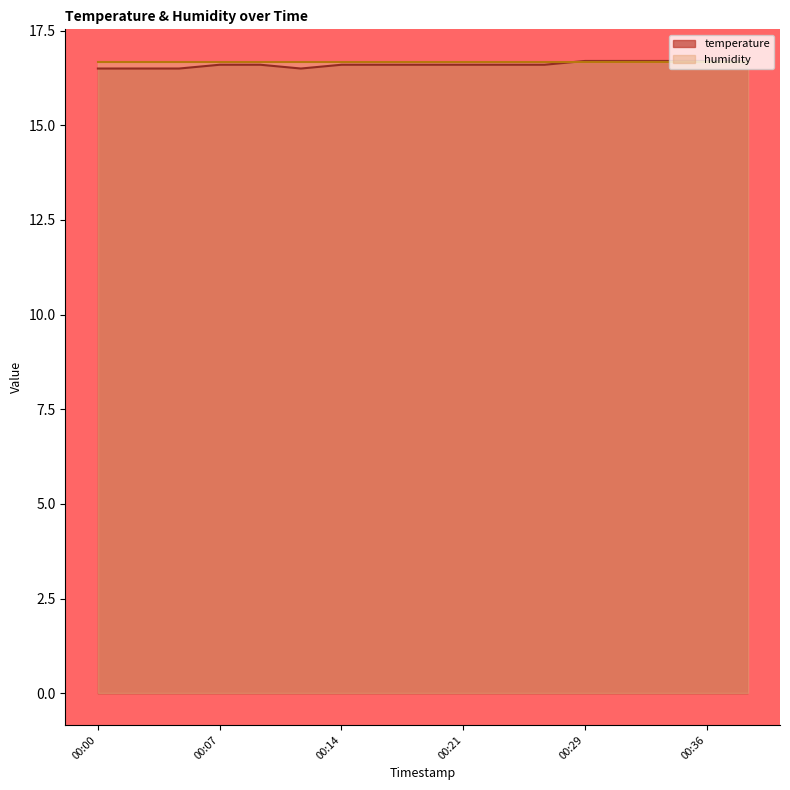

What is the change in value from 00:14 to 00:31?

+0.1